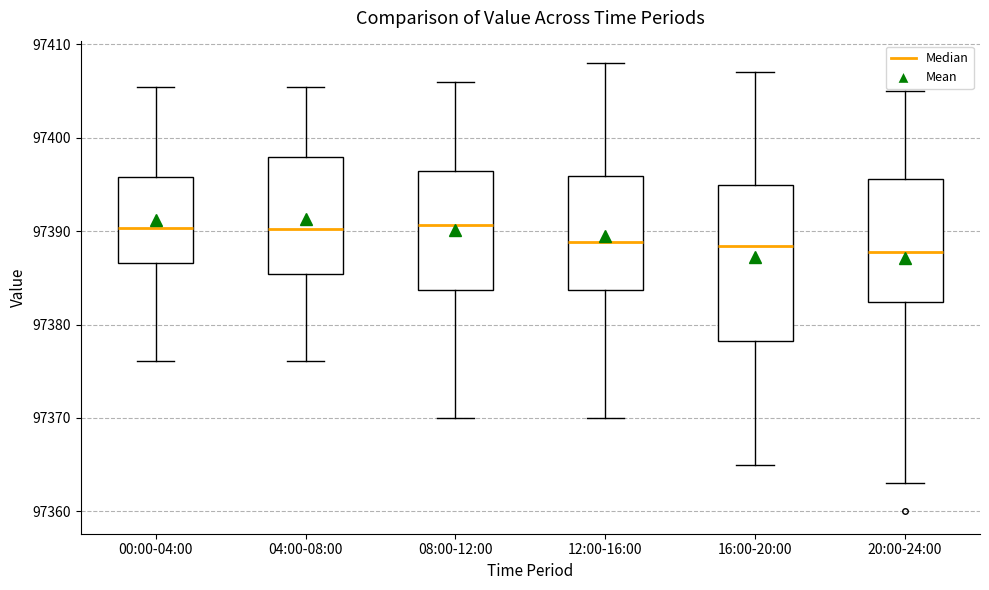

Which box is the tallest, from its lower edge to its upper edge?

16:00-20:00